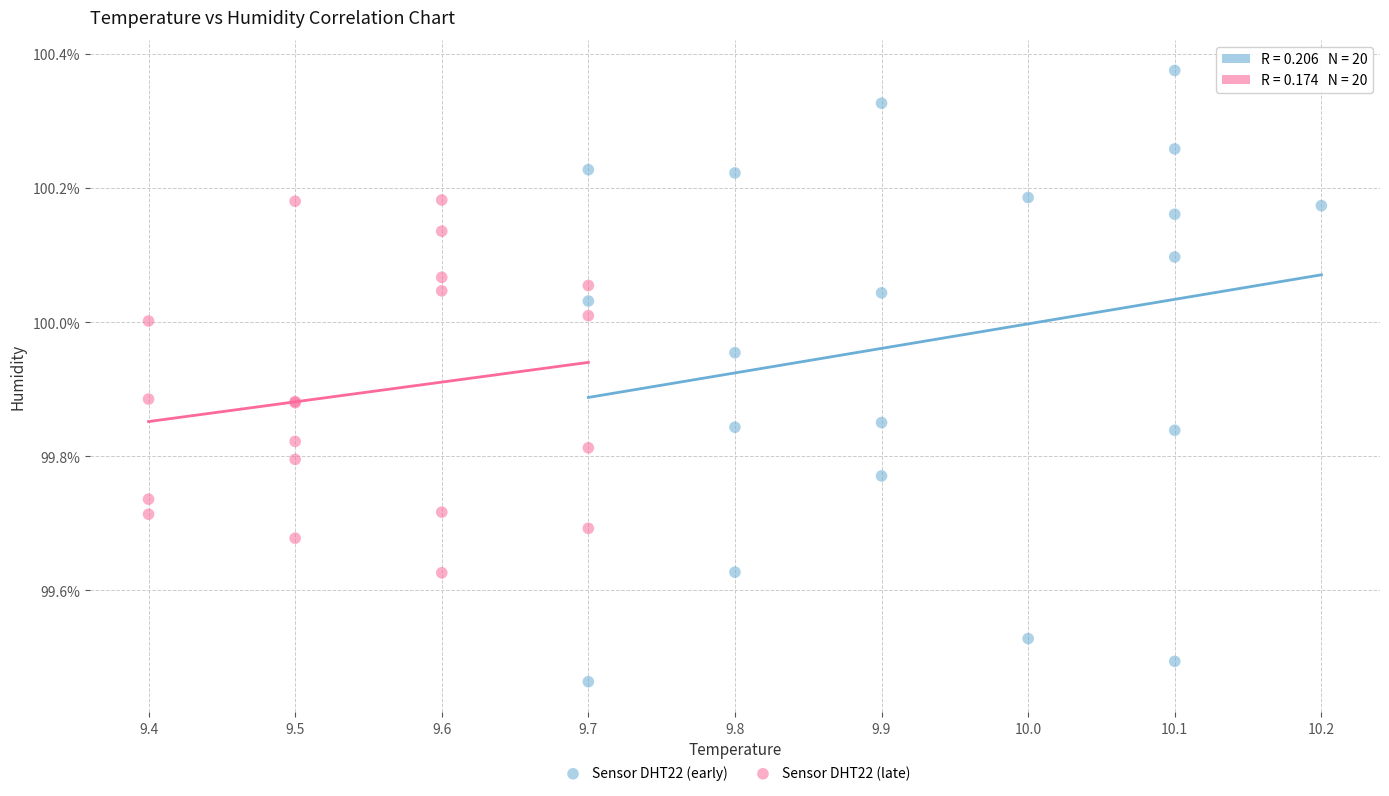

Which series has the largest Y range (max minus min)?

Sensor DHT22 (early)